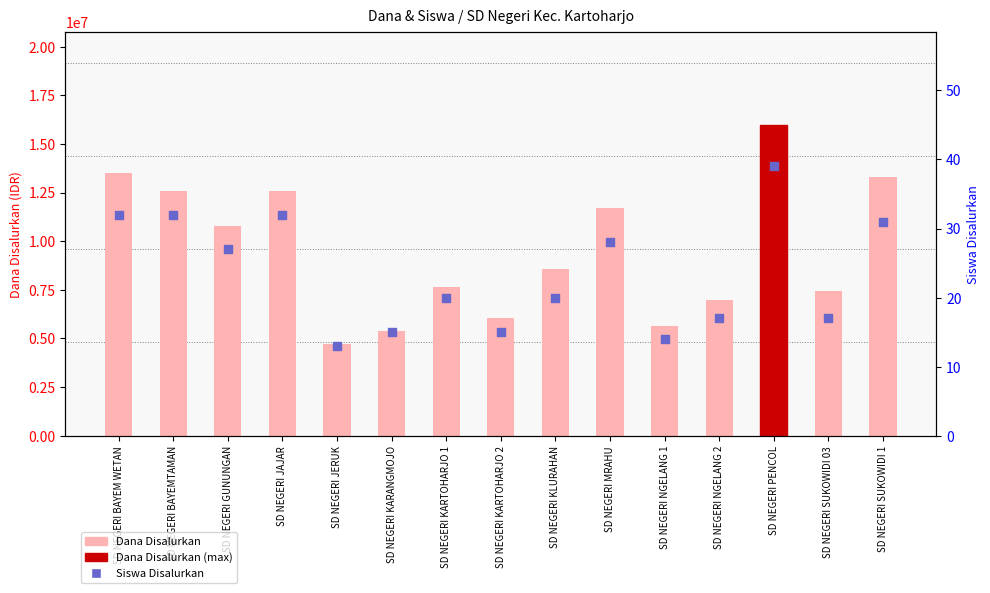

What are all the series names shown in the legend?

Dana Disalurkan, Siswa Disalurkan